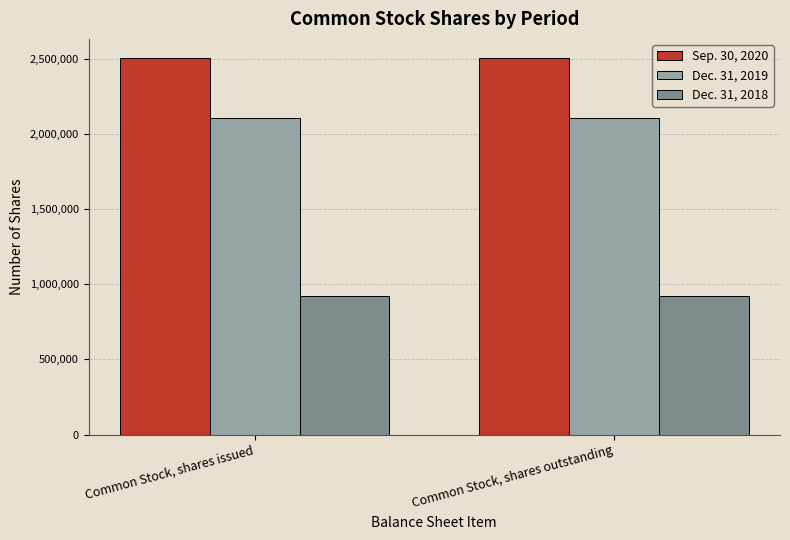

What is the sum of all Dec. 31, 2018 values?

1848000